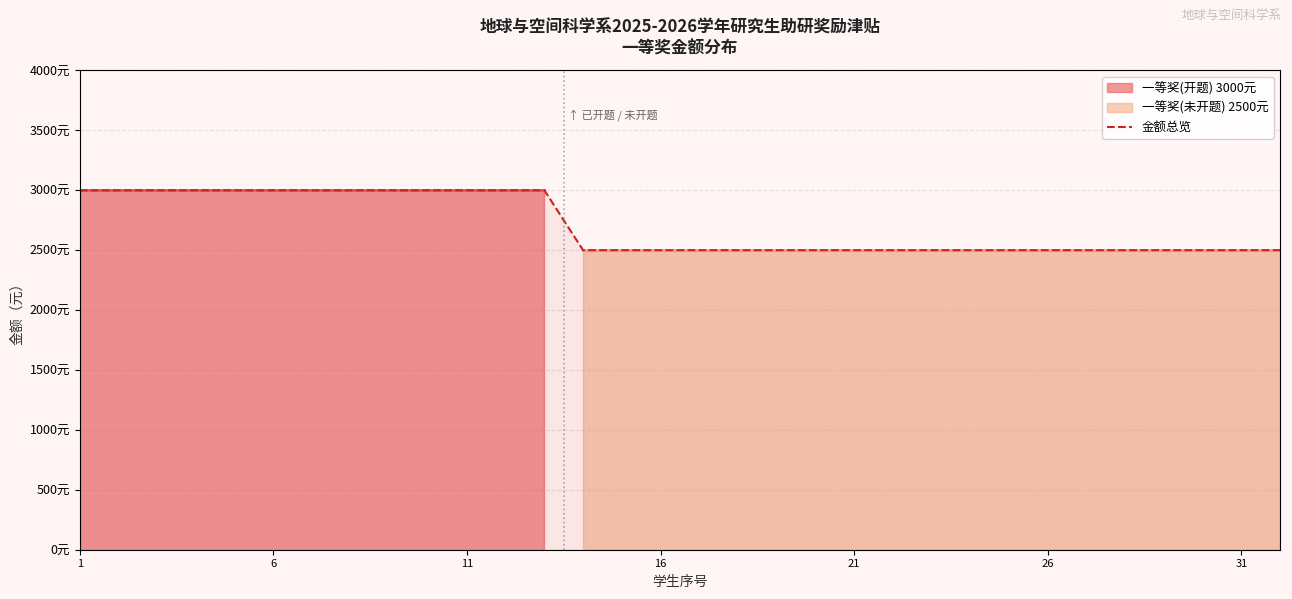

What is the sum of all values?

86500